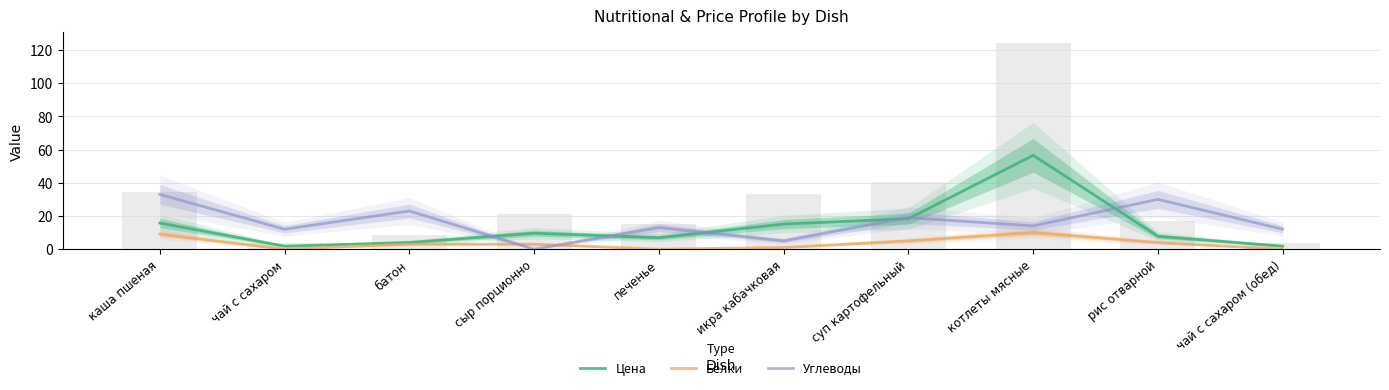

What is the maximum value shown in the chart?

56.5